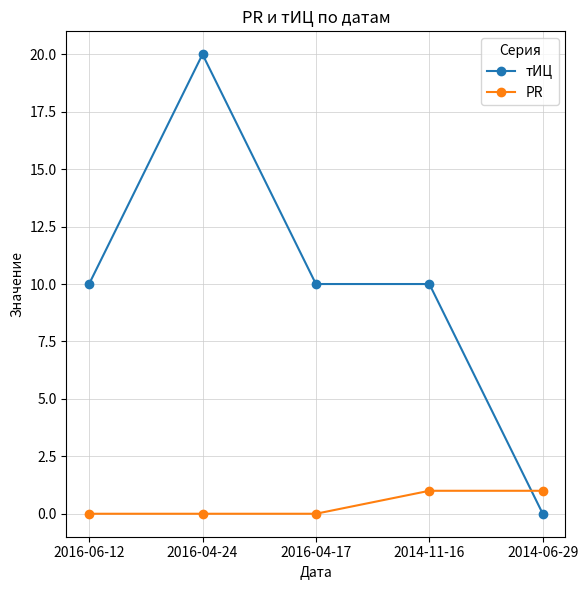

At how many categories does at least one series exceed 8?

4